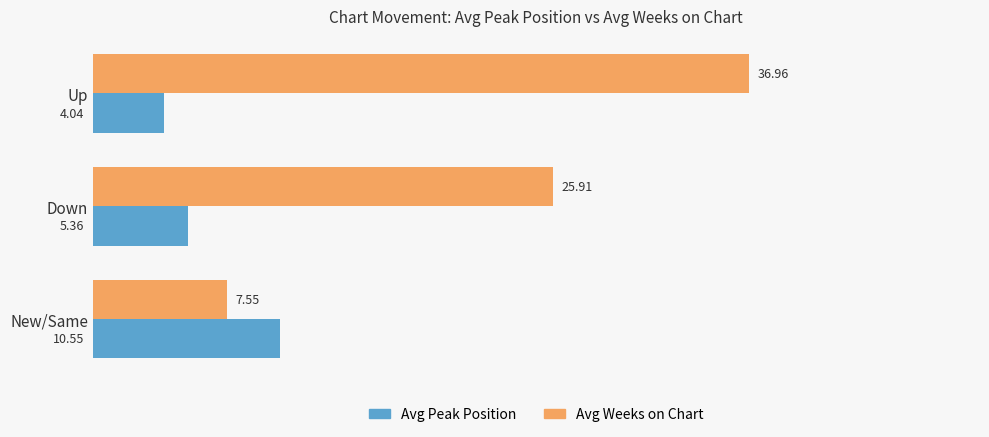

At which label is Avg Peak Position closest to 7?

Down